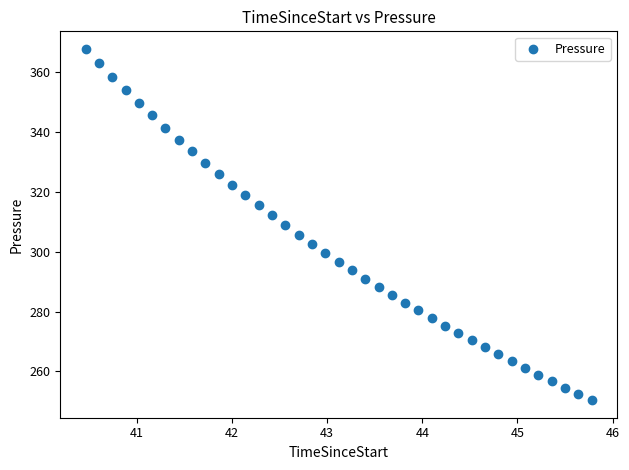

What is the range of Y values (max minus min)?

117.5